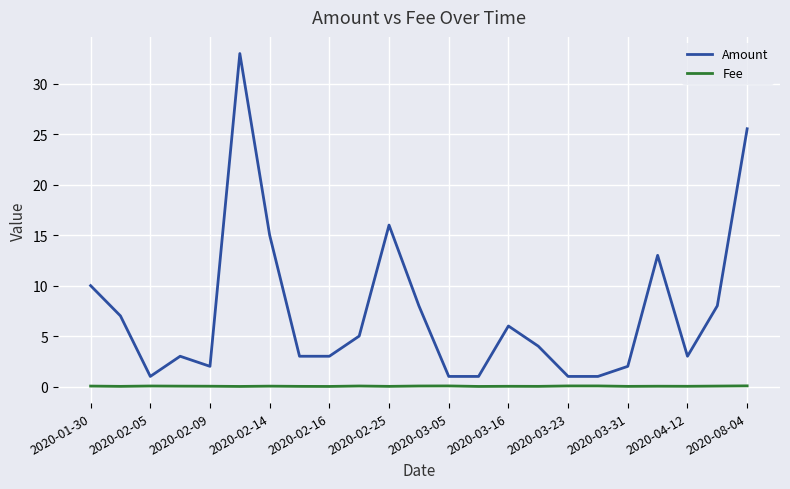

What is the maximum value shown in the chart?

33.0